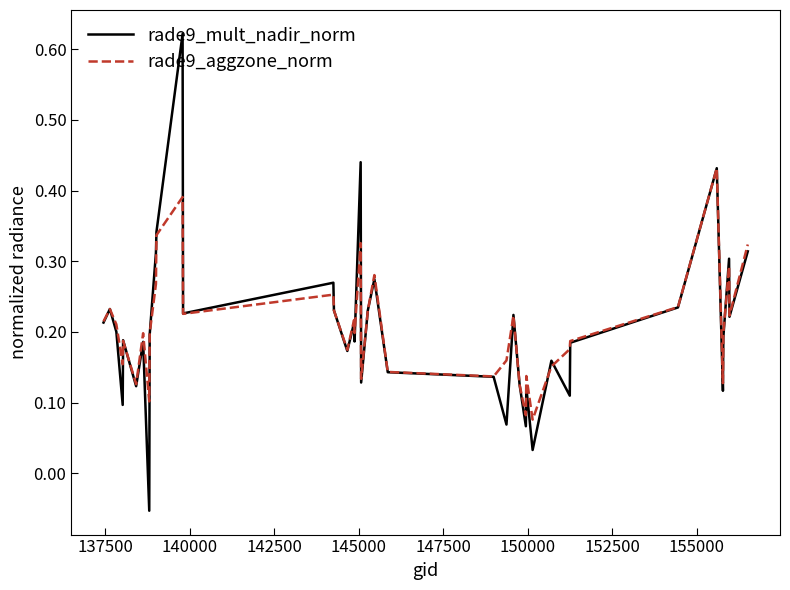

List the series in order of their peak value, highest first.

rade9_mult_nadir_norm, rade9_aggzone_norm